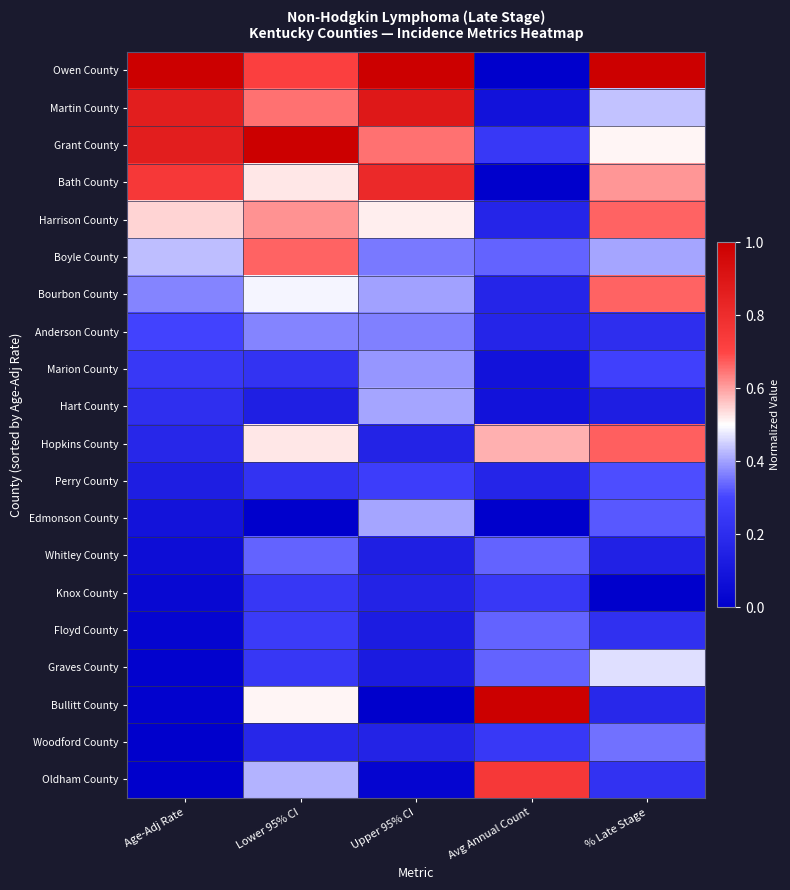

How many categories are shown in the chart?

5